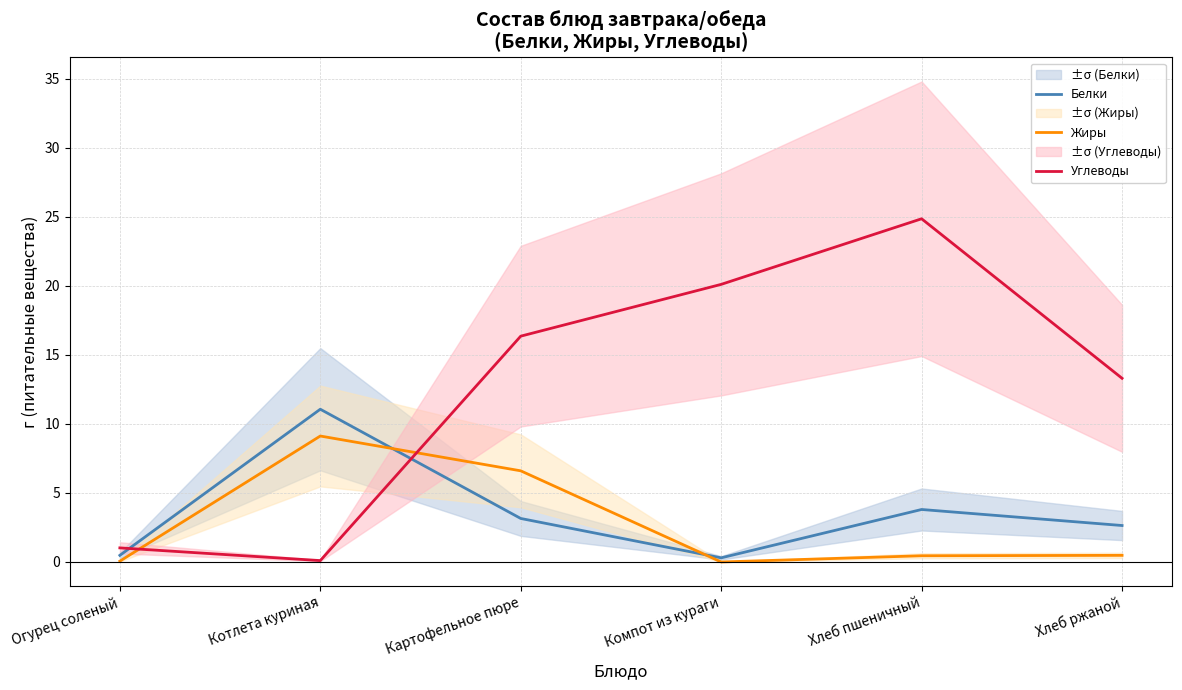

True or false: Углеводы and Белки cross at least once.

True